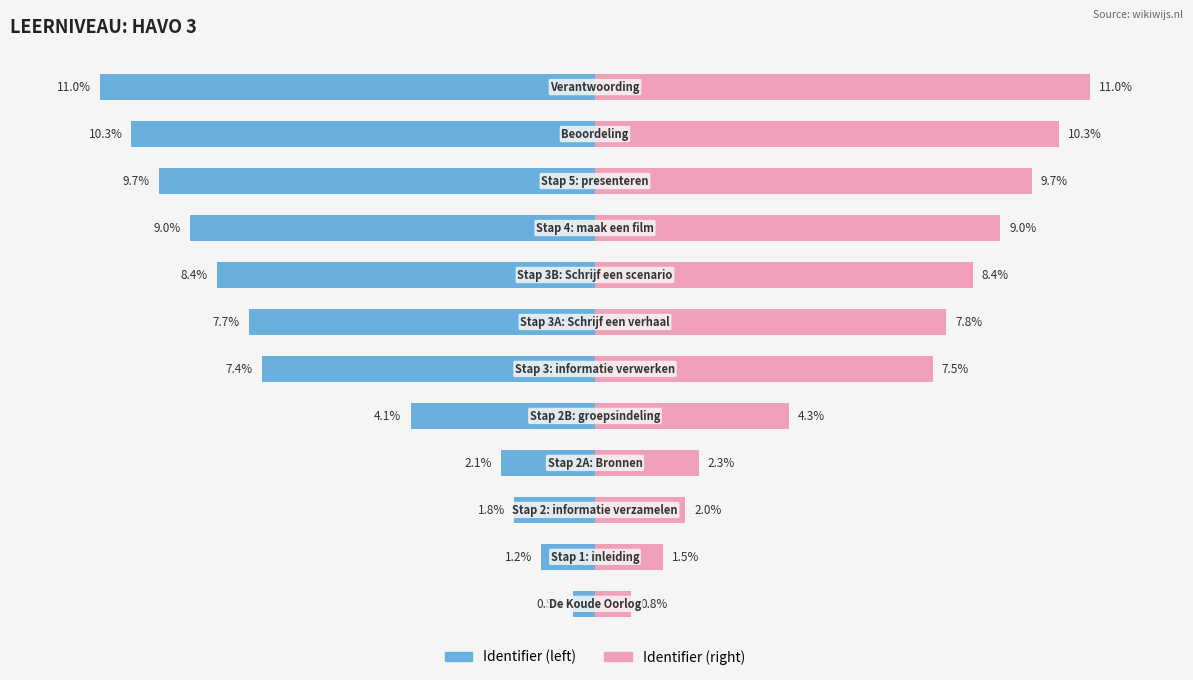

Which series has the largest total across all categories?

Identifier (right)